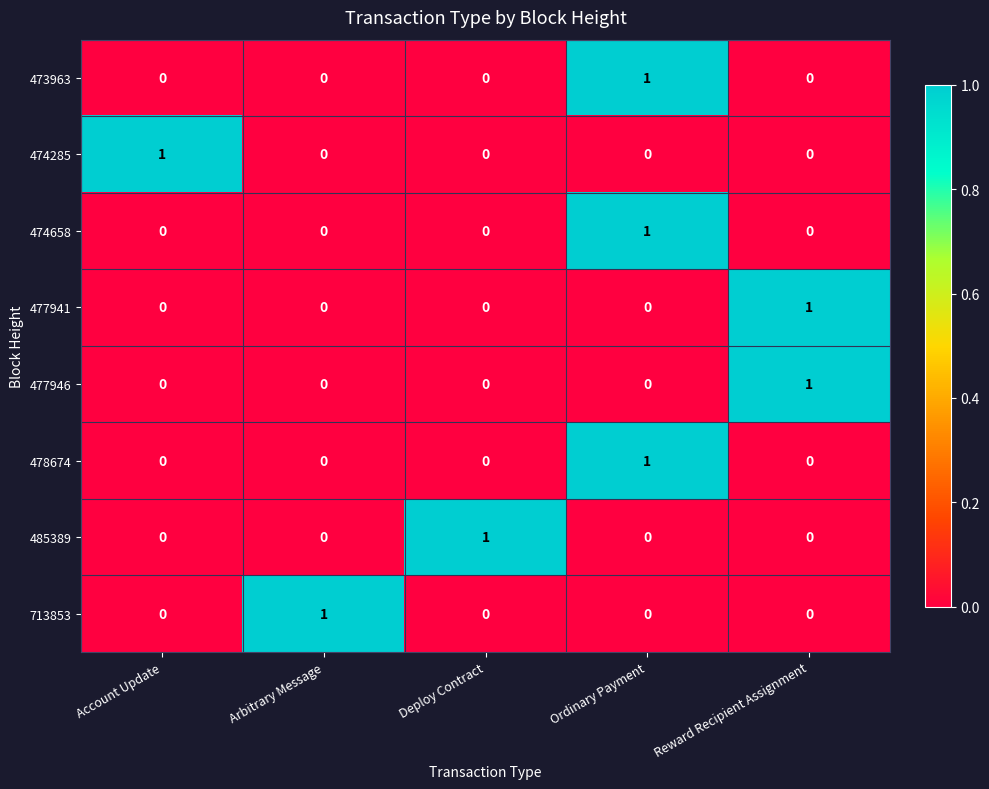

Count the 474285 values in the range 0 to 1.

5